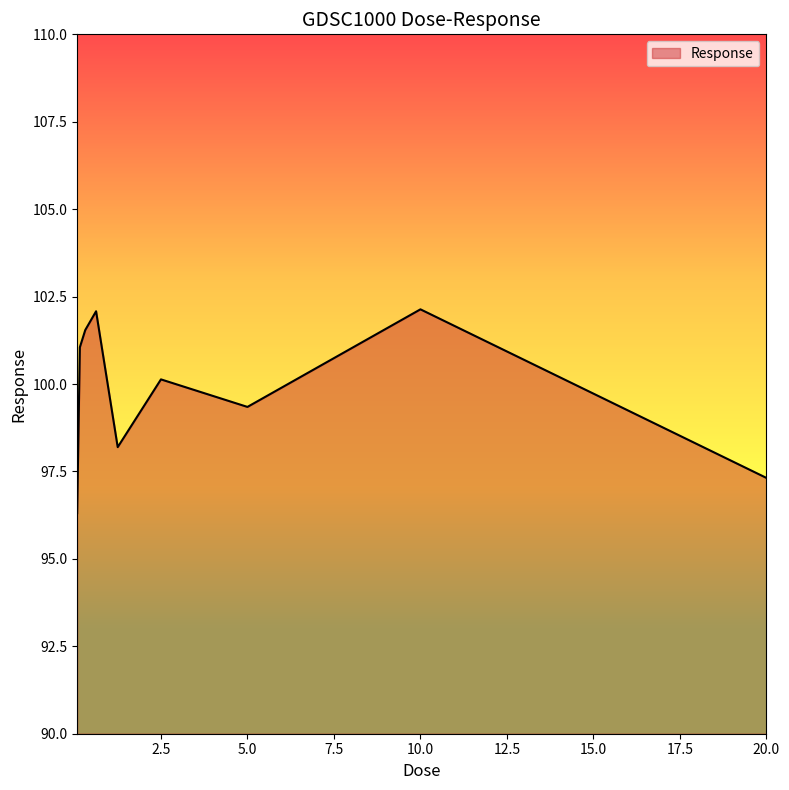

Does the chart have visible grid lines?

No